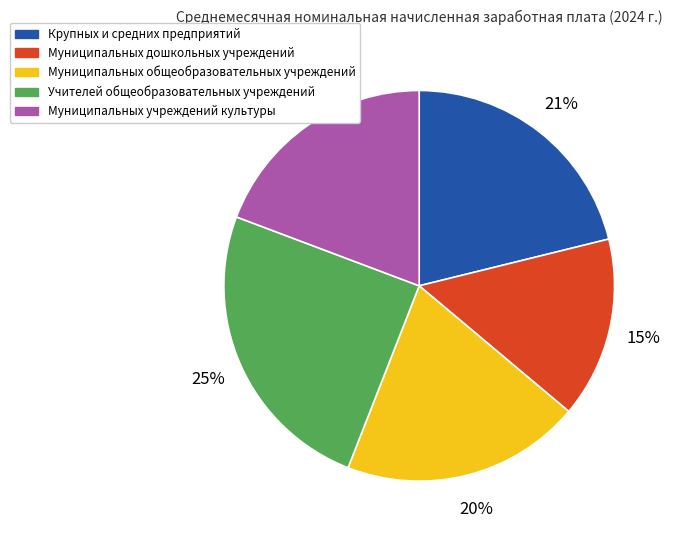

Does Учителей общеобразовательных учреждений account for over 50% of the chart?

No